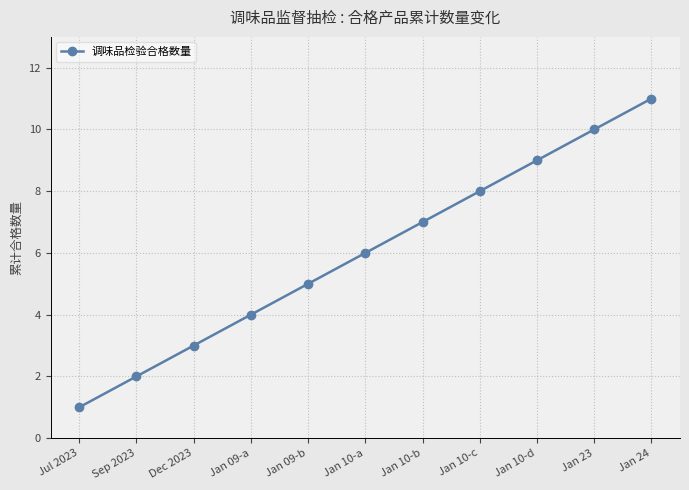

Reading left to right, transcribe all the data shown in this chart.

Jul 2023=1	Sep 2023=2	Dec 2023=3	Jan 09-a=4	Jan 09-b=5	Jan 10-a=6	Jan 10-b=7	Jan 10-c=8	Jan 10-d=9	Jan 23=10	Jan 24=11